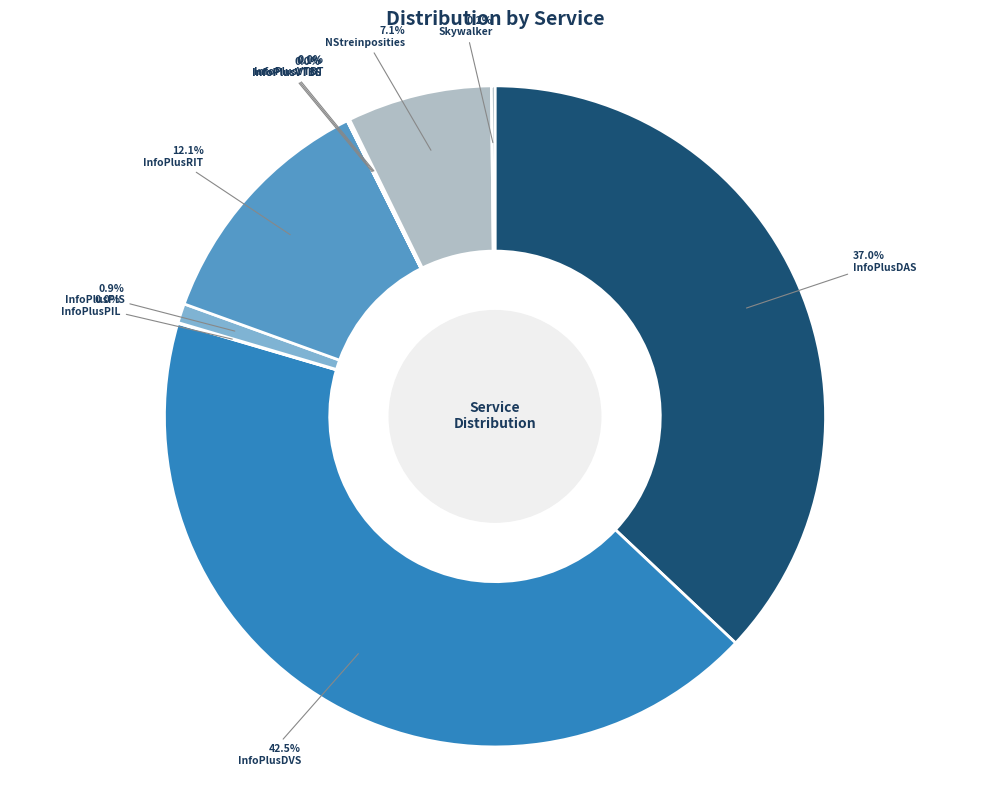

Which category has the smallest portion of the pie?

InfoPlusVTBL